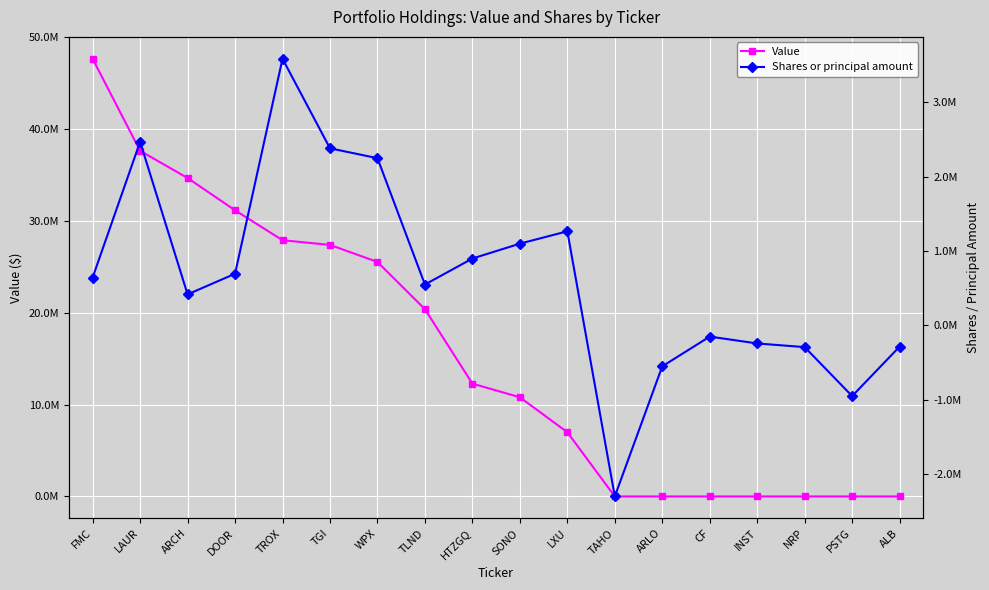

What is the value of the Shares or principal amount point at the 3rd from the left?

417900